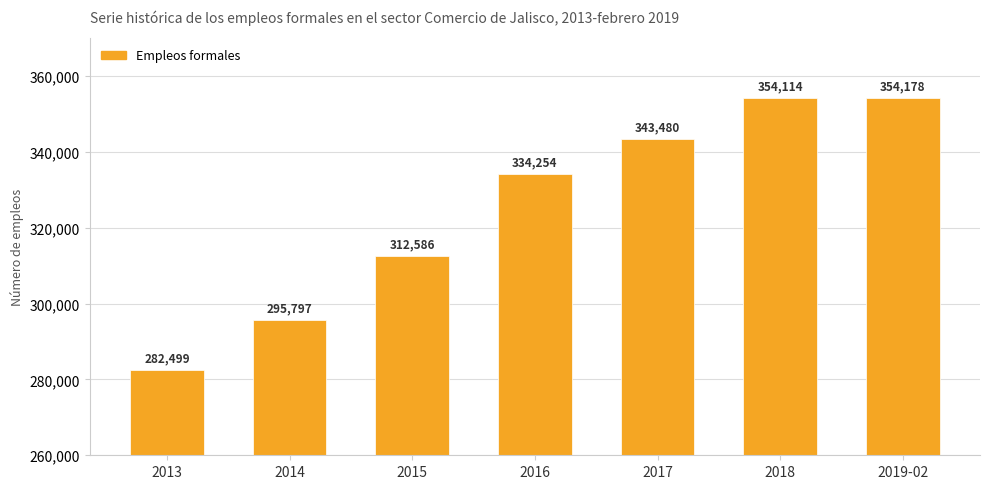

Rank the categories by value from lowest to highest.

2013, 2014, 2015, 2016, 2017, 2018, 2019-02